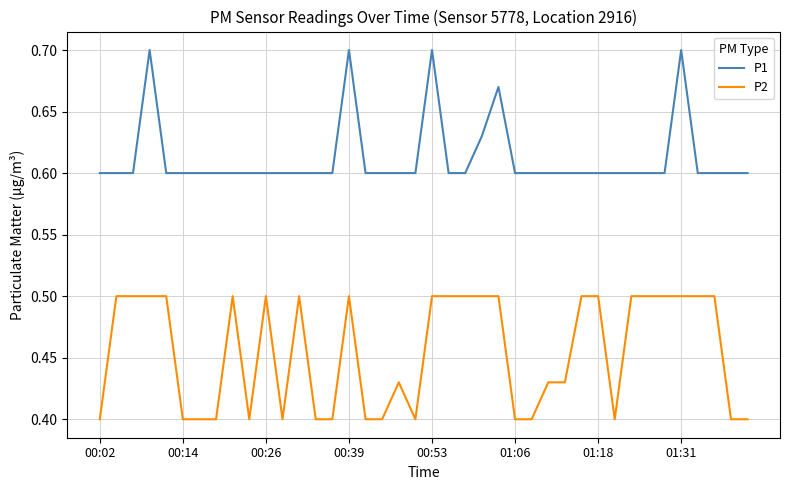

Which series has the largest total across all categories?

P1